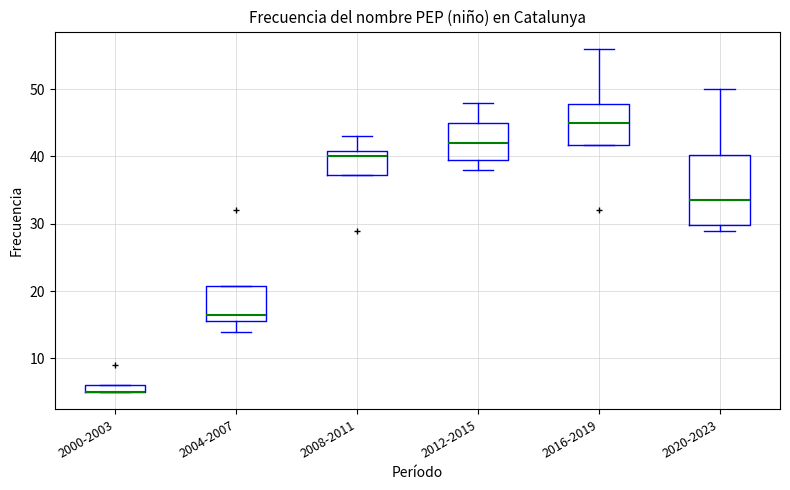

Which box is the tallest, from its lower edge to its upper edge?

2020-2023